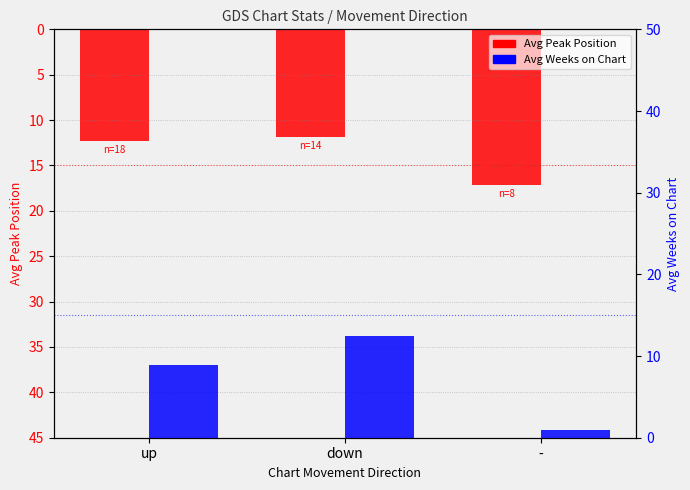

What is the sum of the Avg Peak Position values at - and up?

29.4